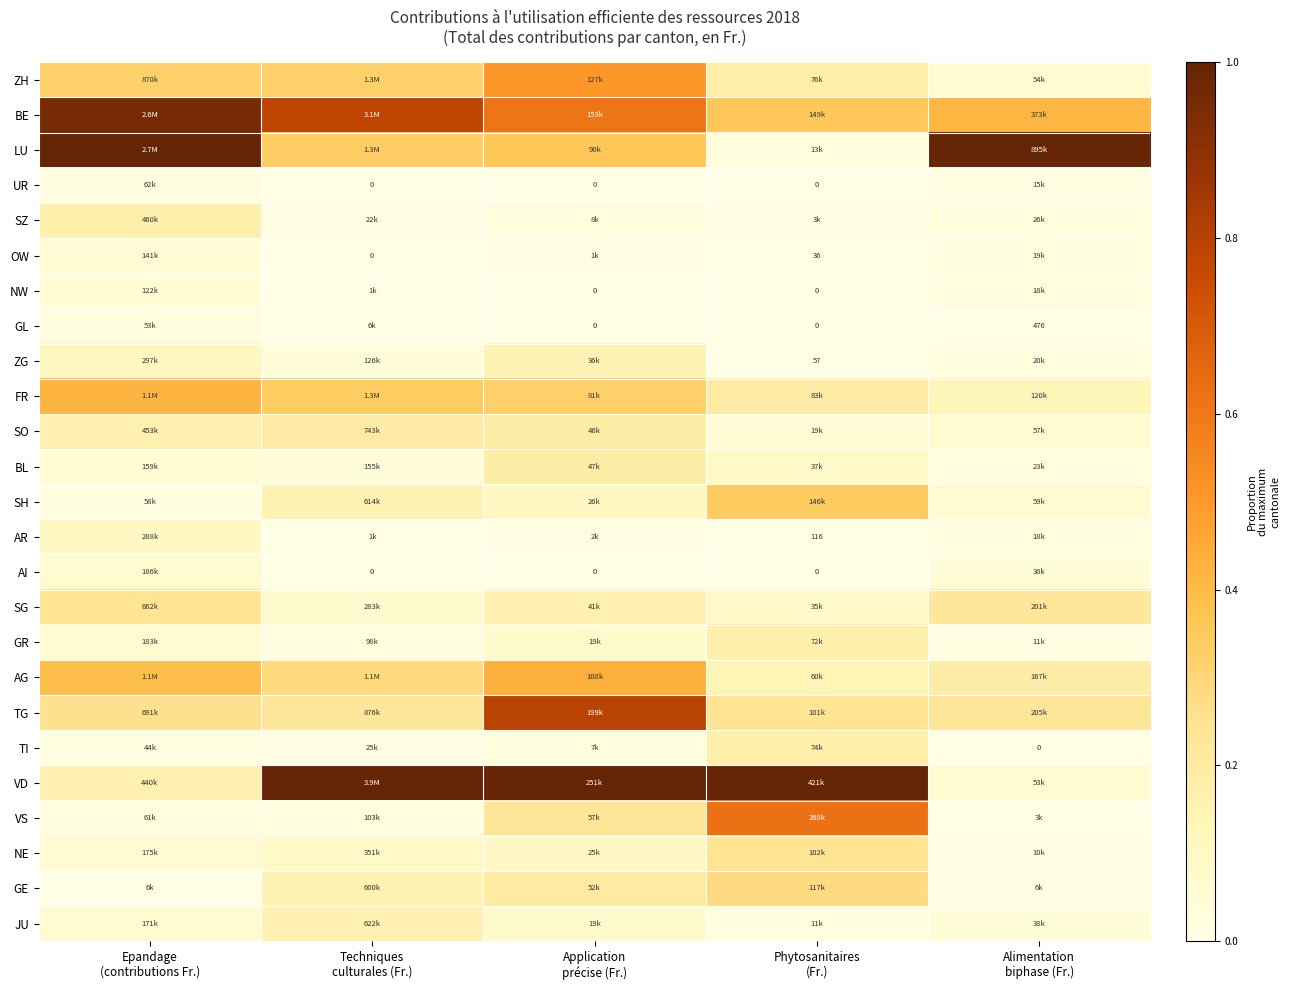

Which label corresponds to the smallest value in the chart?

Techniques
culturales (Fr.)